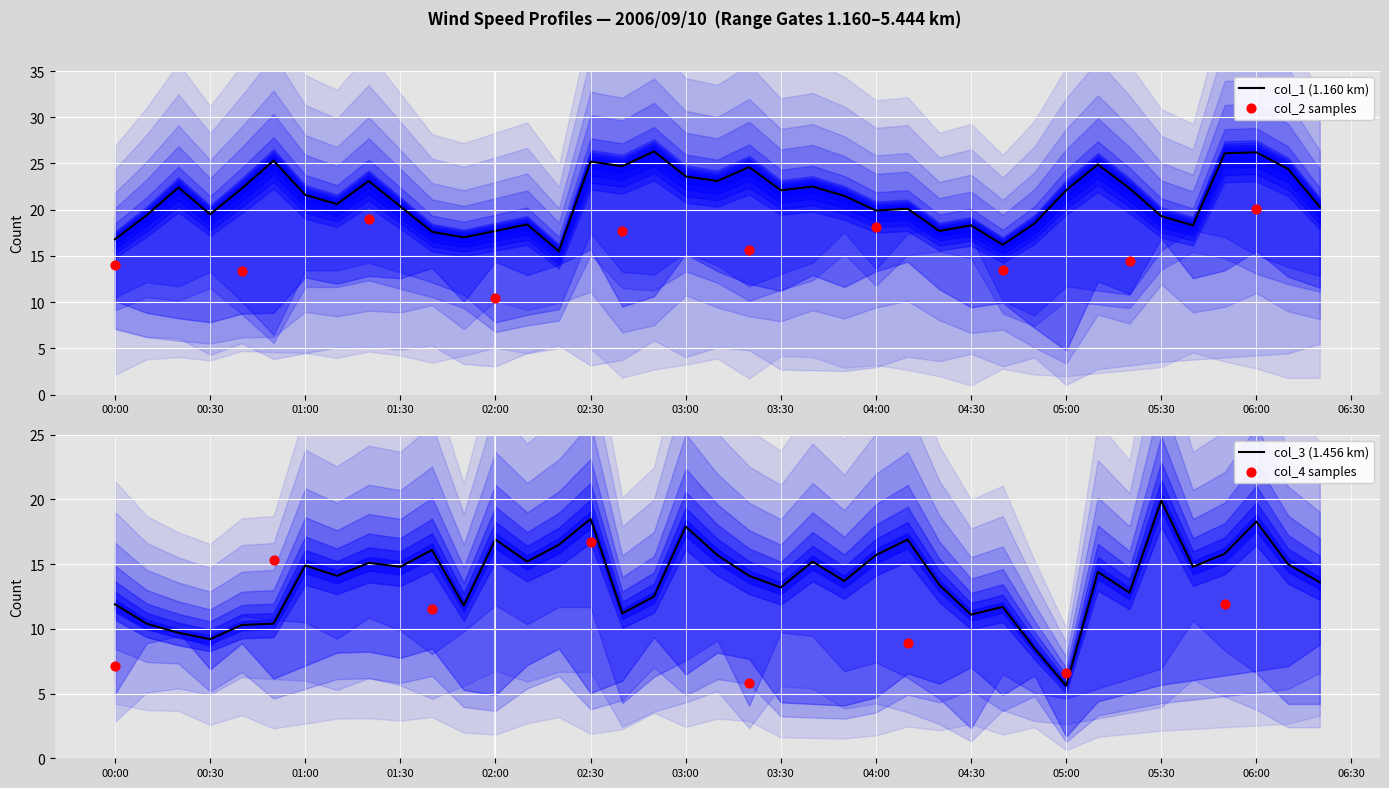

What is the minimum value for col_3 (1.456 km)?

5.6